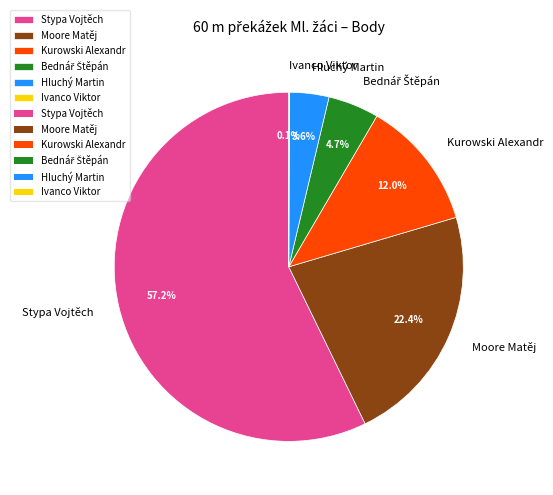

What is the largest slice in the pie chart?

Stypa Vojtěch